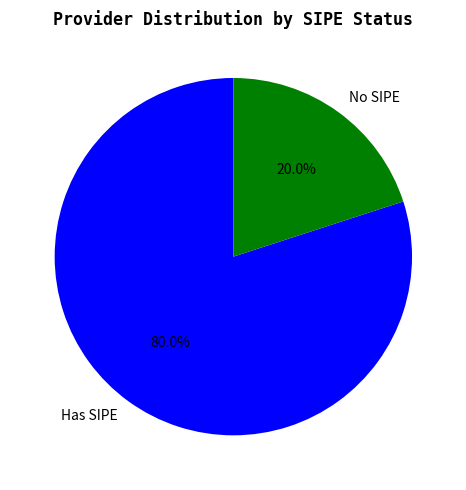

Combined, do Has SIPE and No SIPE account for over 50%?

Yes